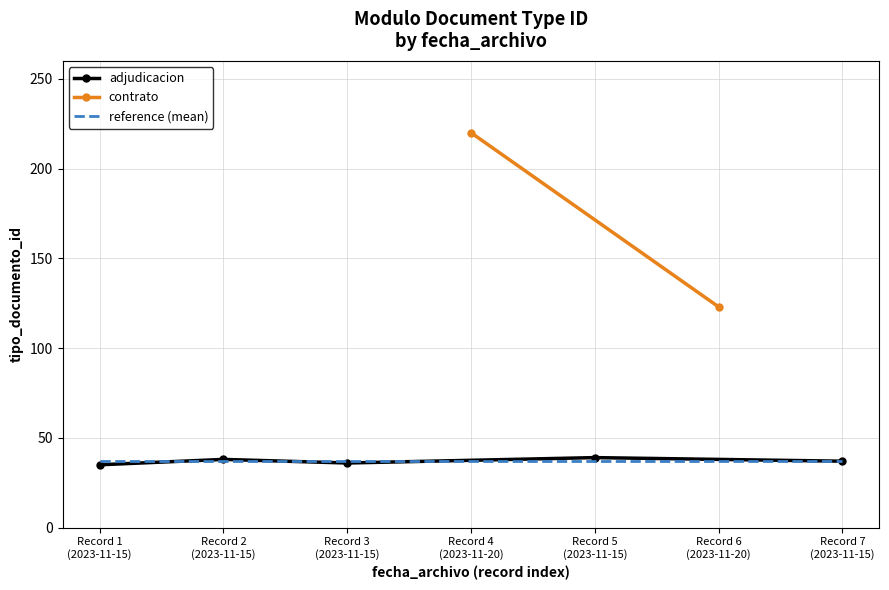

What is the minimum value for adjudicacion?

35